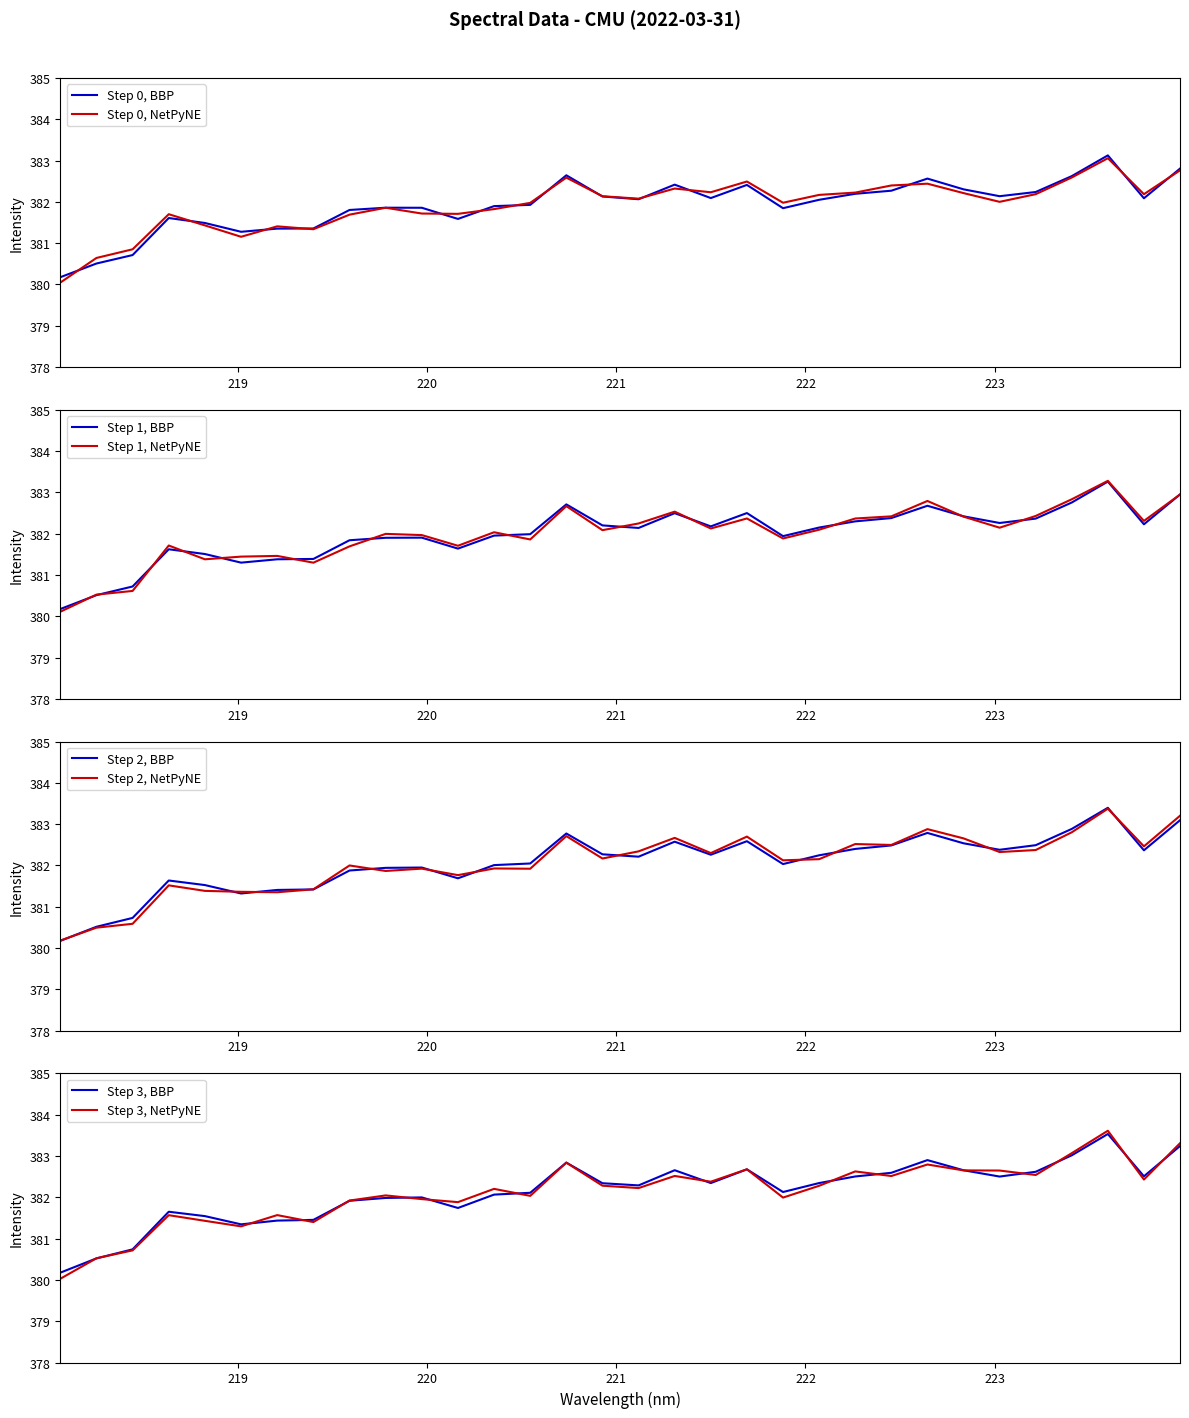

List the labels in order of value, largest first.

223.5987, 223.9802, 220.7354, 223.408, 222.6447, 221.3083, 221.6902, 222.8355, 222.4538, 223.2172, 222.263, 223.0264, 220.9264, 221.4993, 223.7895, 221.1174, 222.0721, 220.5444, 220.3533, 219.7801, 219.9712, 221.8812, 219.589, 218.6332, 220.1623, 218.8244, 219.3979, 219.2067, 219.0156, 218.442, 218.2508, 218.0596